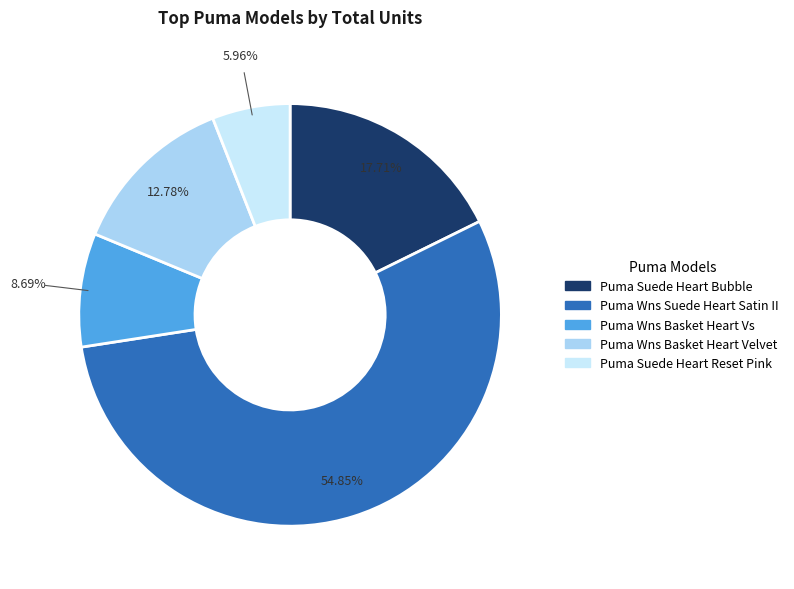

How many segments does this pie chart have?

5